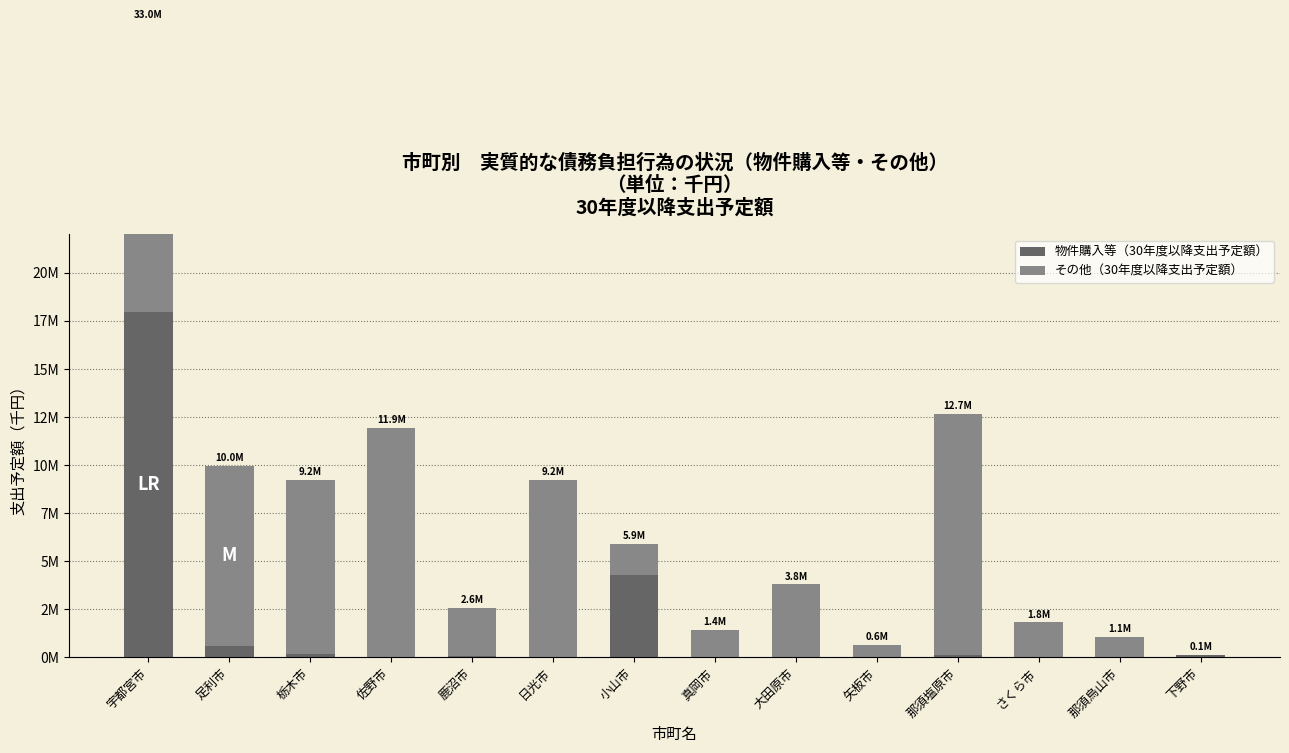

How many values in the その他（30年度以降支出予定額） series exceed 3796165?

6